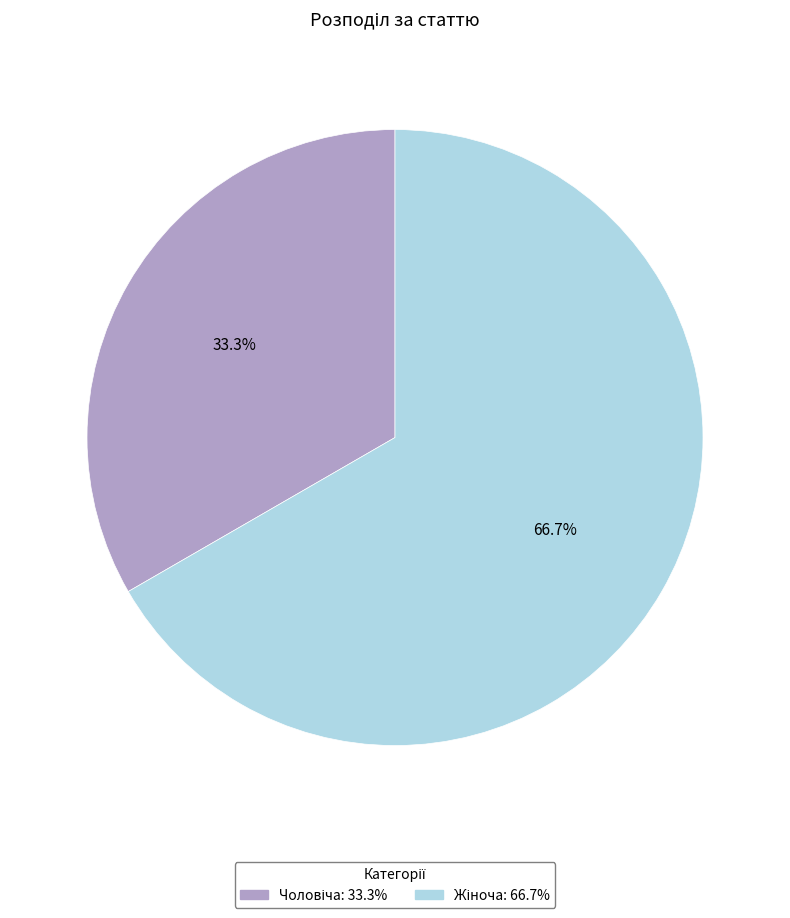

Is there any slice that represents more than half of the pie?

Yes